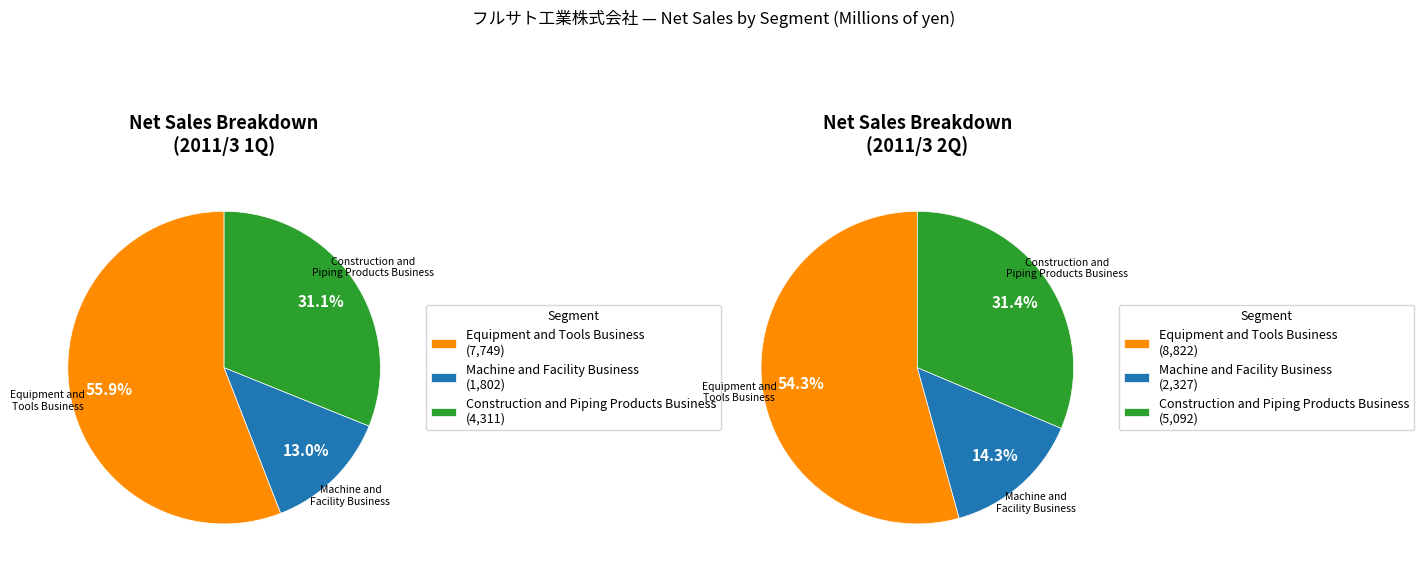

Is there any slice that represents more than half of the pie?

Yes